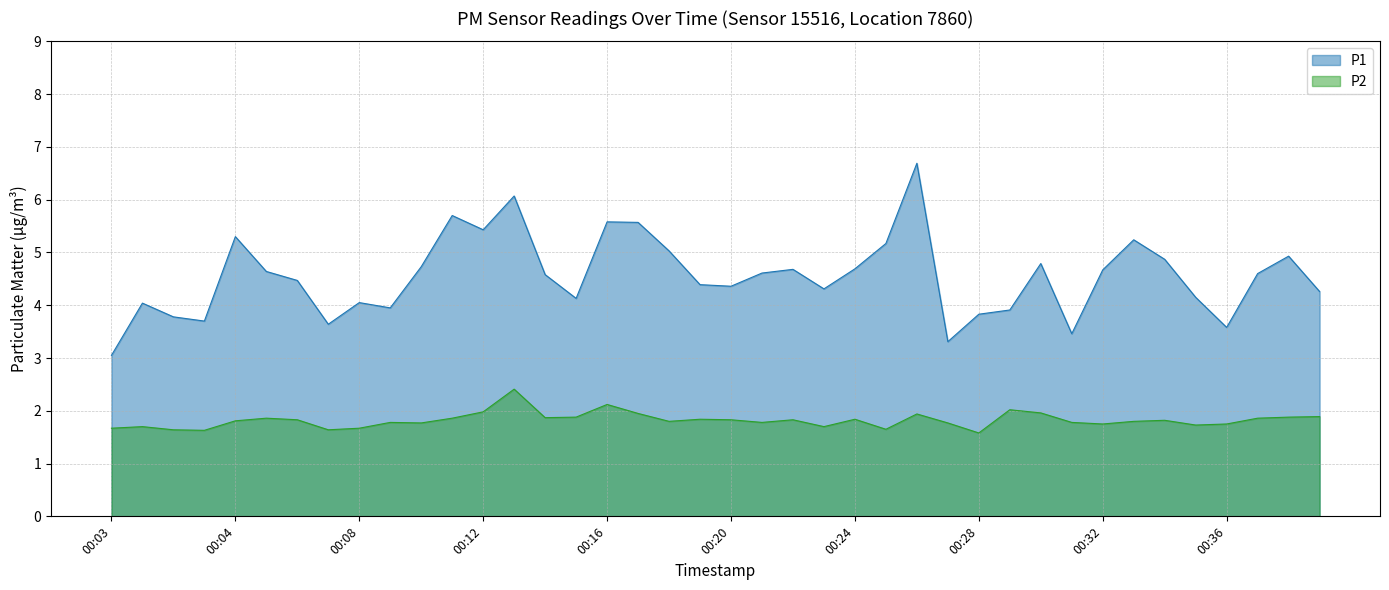

What is the difference between the maximum and minimum values in the P2 series?

0.8